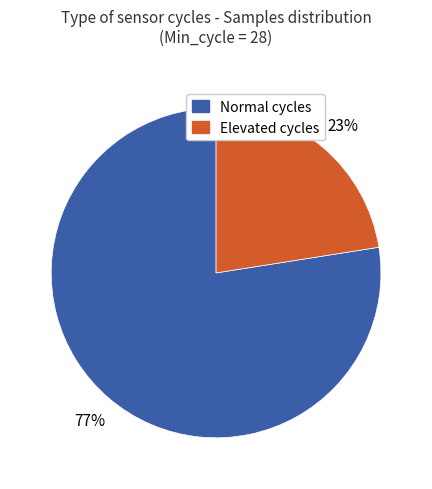

What is the ratio of the value at Elevated cycles to the value at Normal cycles?

0.3